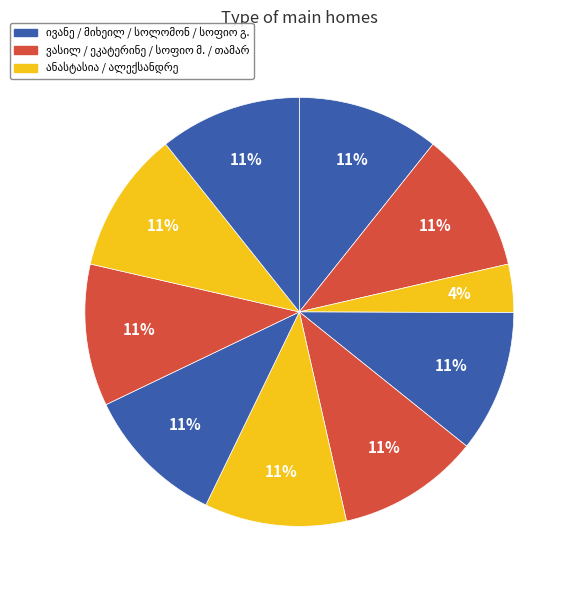

Does თამარ მიხეილის ასული გორელიშვილი account for over 50% of the chart?

No